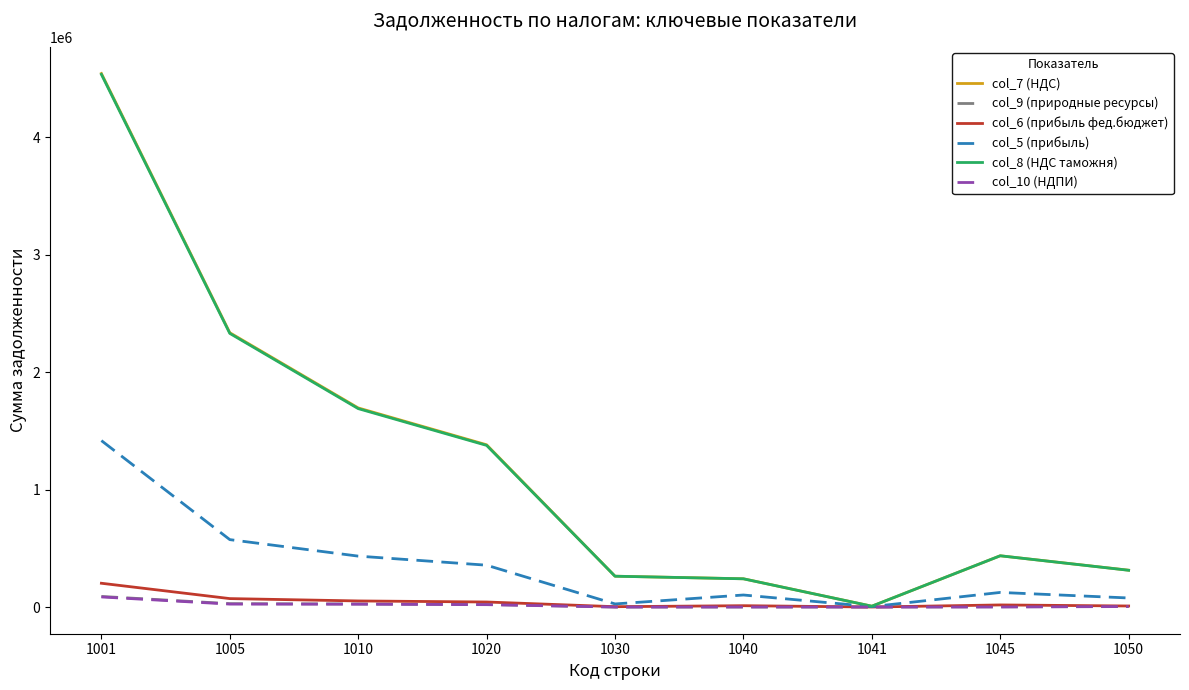

The value of col_8 (НДС таможня) at 1045 is 436701. True or false?

True